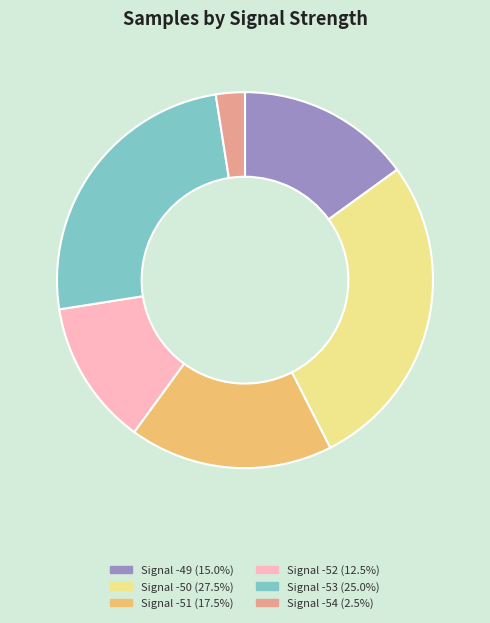

What is the ratio of the value at Signal -50 (27.5%) to the value at Signal -54 (2.5%)?

11.0